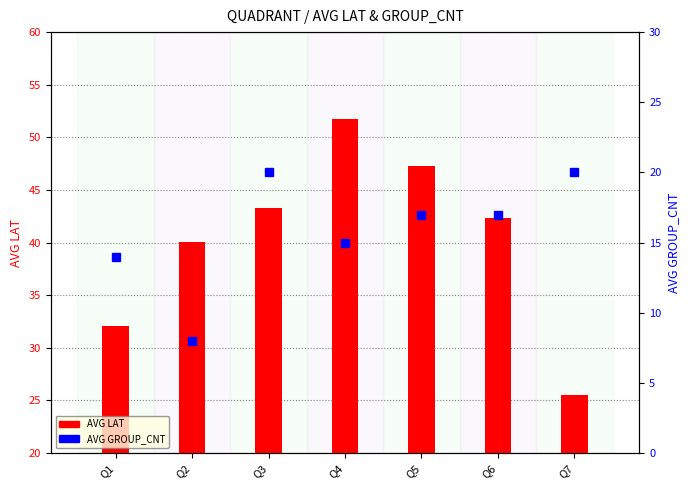

What is the difference between the highest and lowest values at Q7?

5.5